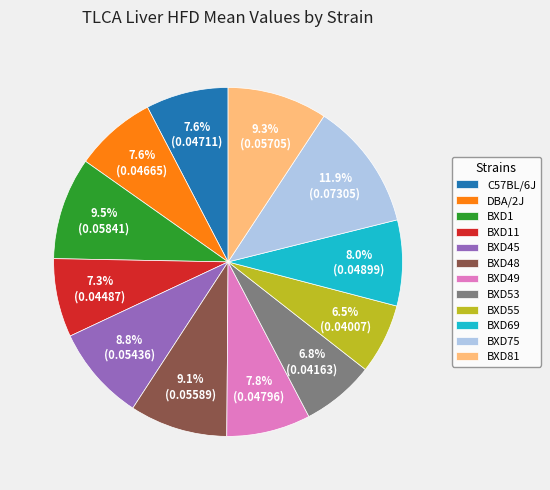

Is there a majority slice in this chart?

No